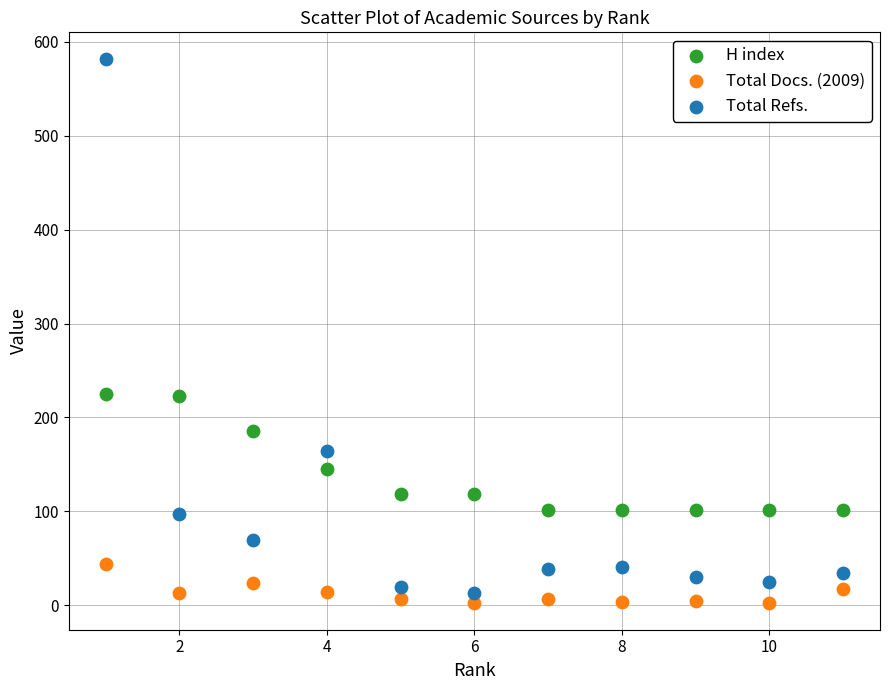

Which series contains the highest Y value?

Total Refs.